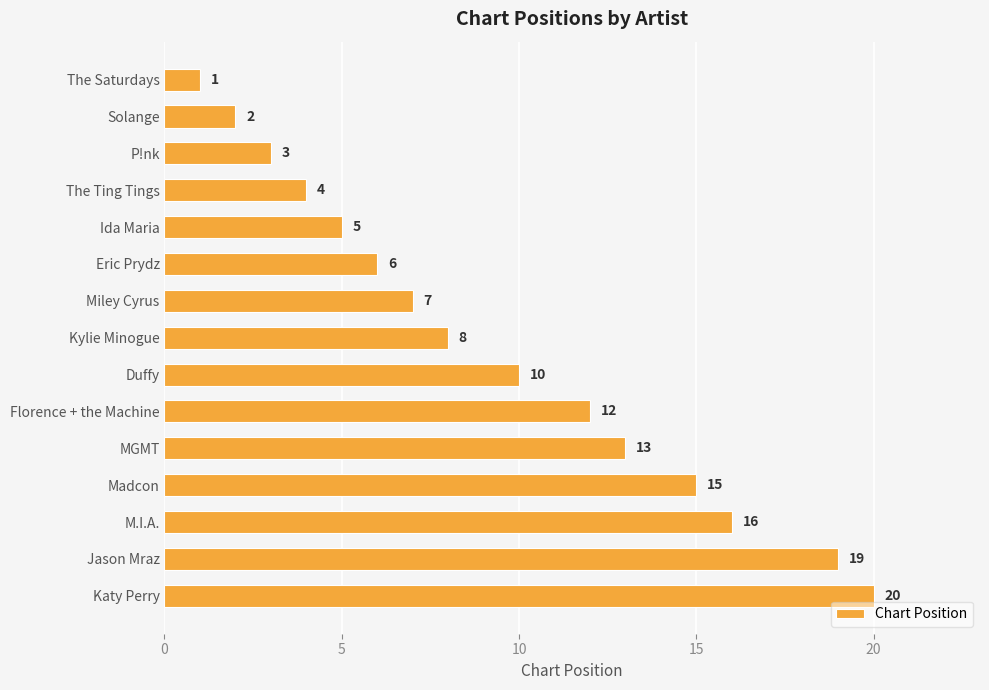

What is the sum of the values at Florence + the Machine and Madcon?

27